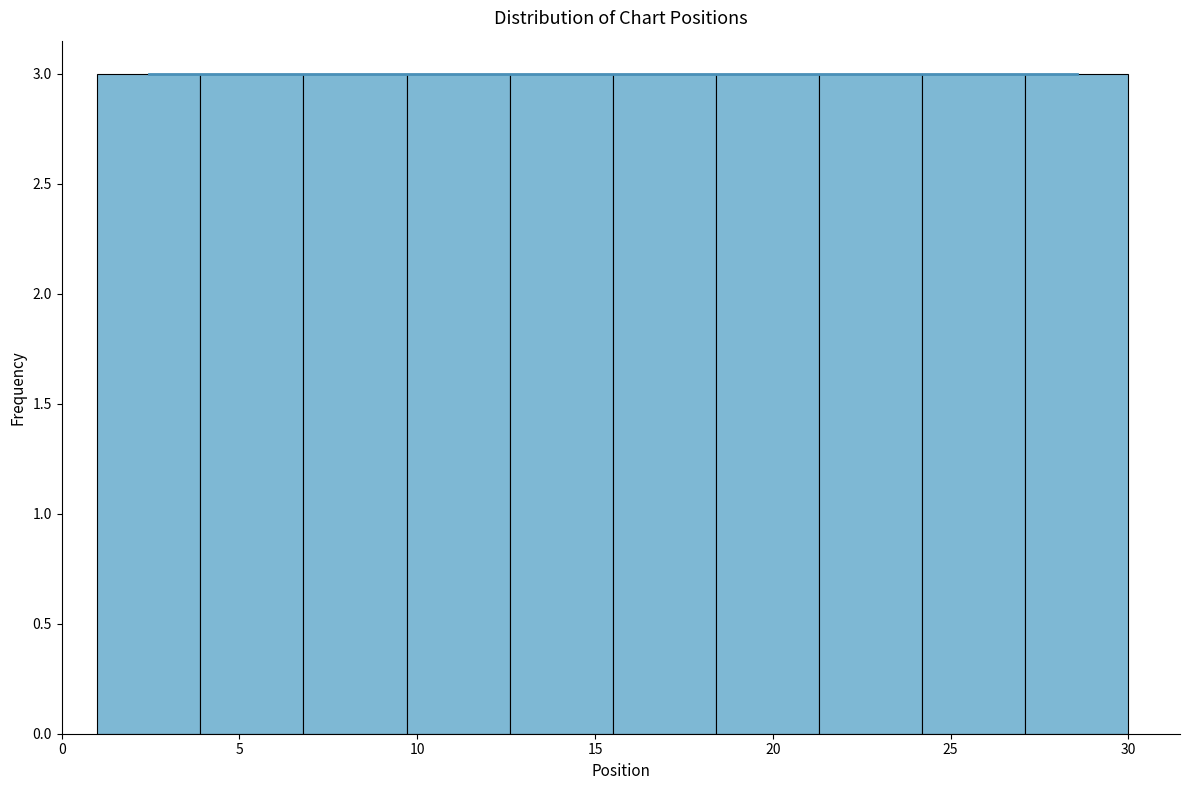

Reading left to right, list every bar in this chart as the range it spans on the x-axis followed by its height. Neither the bar edges nor the heights are printed on the chart, so give them approximately, as read against the axes.

1.0 to 3.9: 3
3.9 to 6.8: 3
6.8 to 9.7: 3
9.7 to 12.6: 3
12.6 to 15.5: 3
15.5 to 18.4: 3
18.4 to 21.3: 3
21.3 to 24.2: 3
24.2 to 27.1: 3
27.1 to 30.0: 3